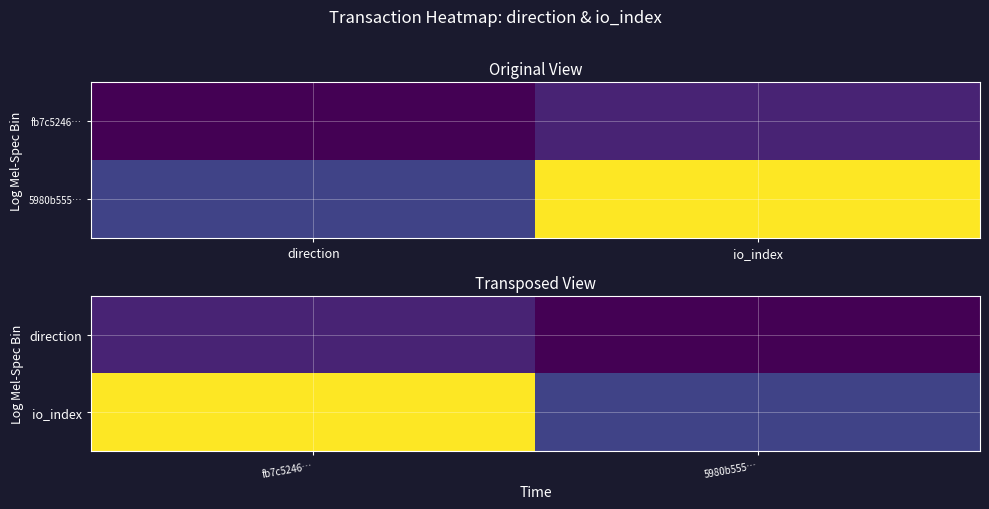

What is the difference between the io_index values at fb7c5246… and 5980b555…?

8